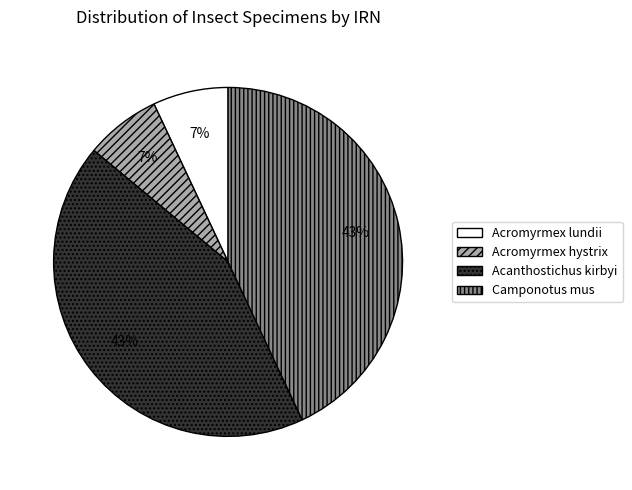

Do Acromyrmex lundii and Acromyrmex hystrix together represent more than half of the pie?

No